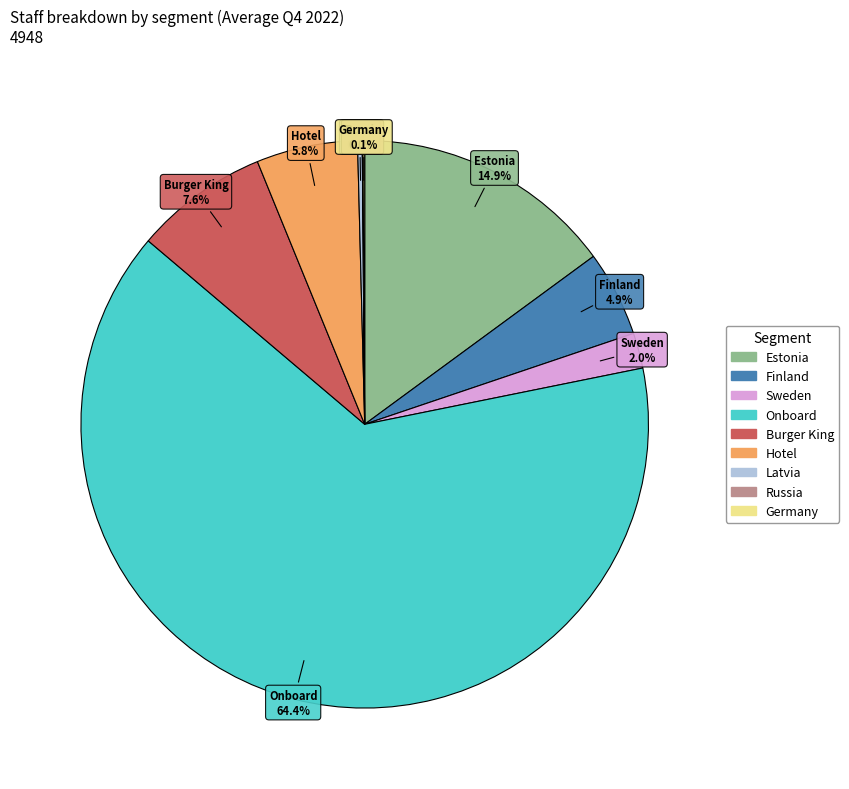

How much of the chart is everything except Onboard?

35.6%